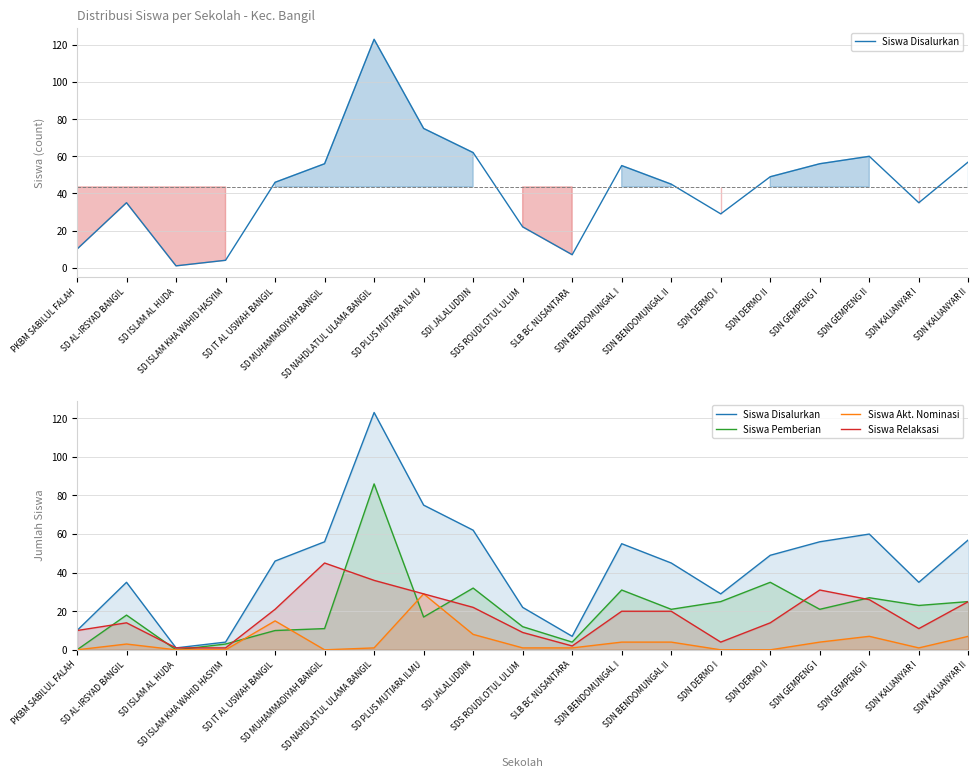

Count the number of data series in this chart.

4